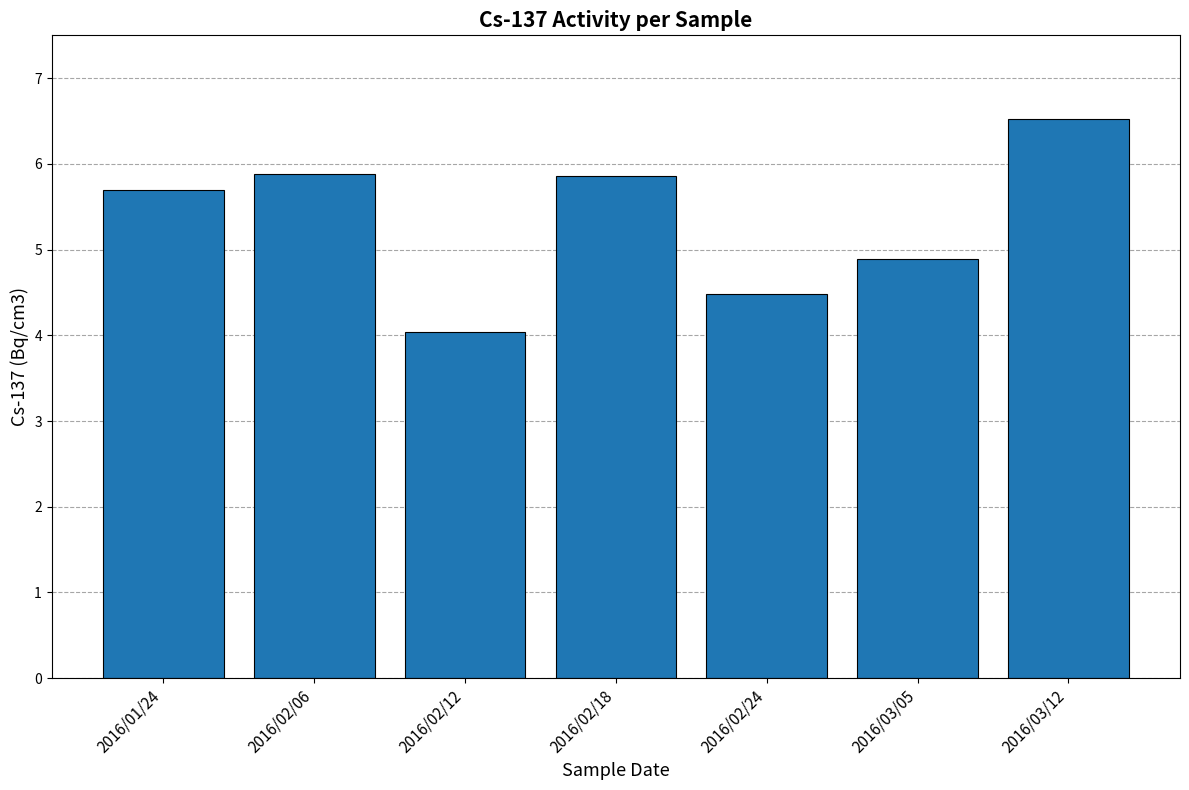

Does the chart contain any negative values?

No